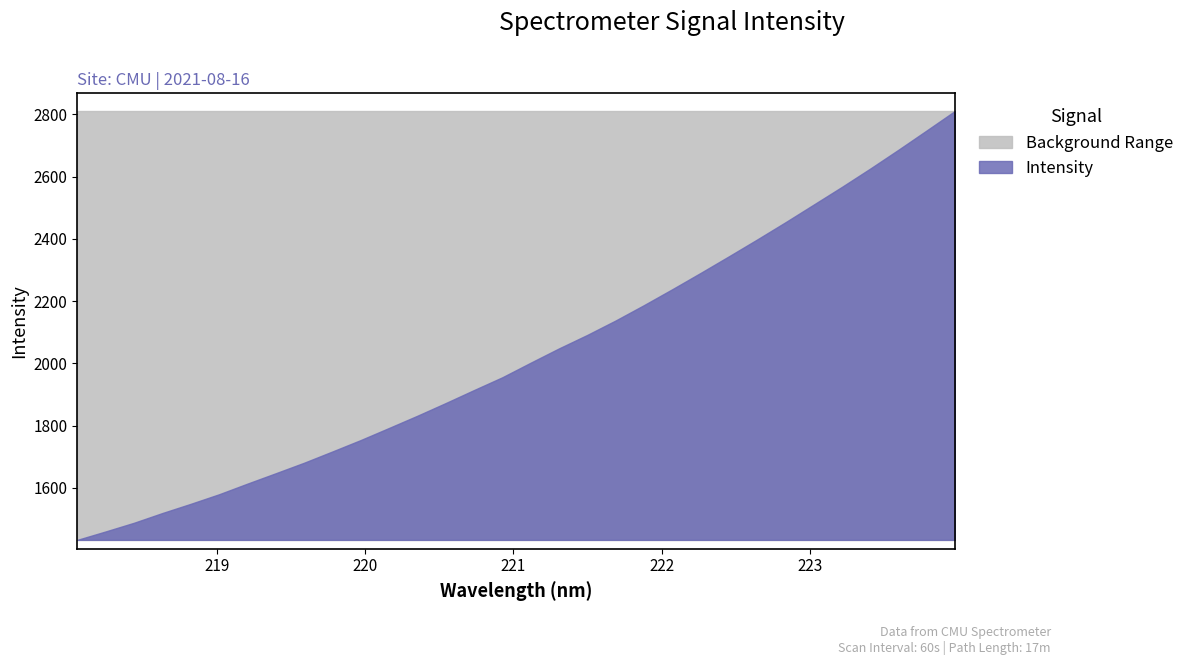

What is the minimum value shown in the chart?

1433.4